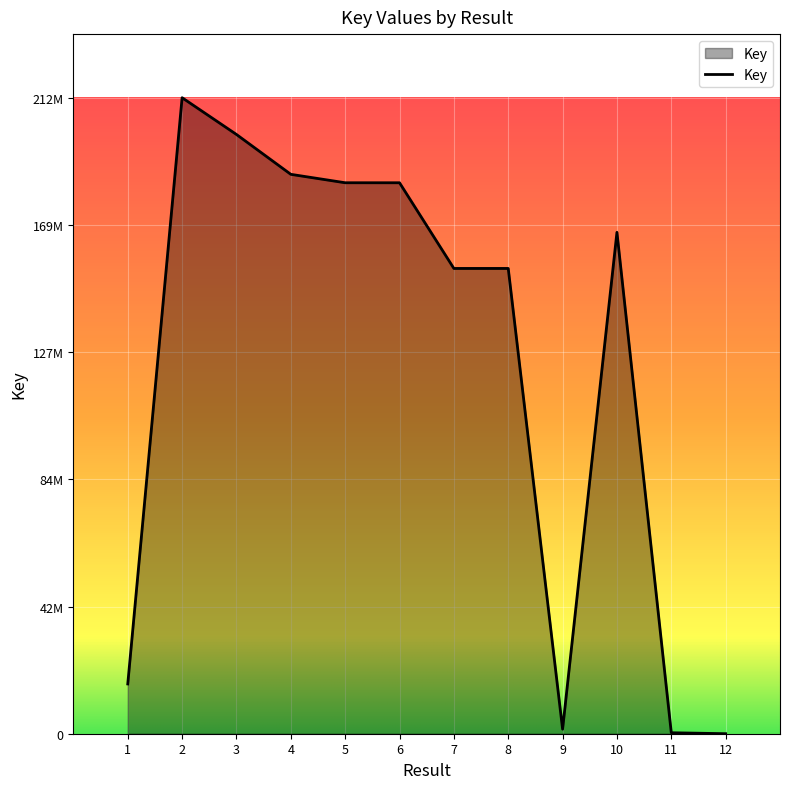

Between 5 and 12, which is larger?

5